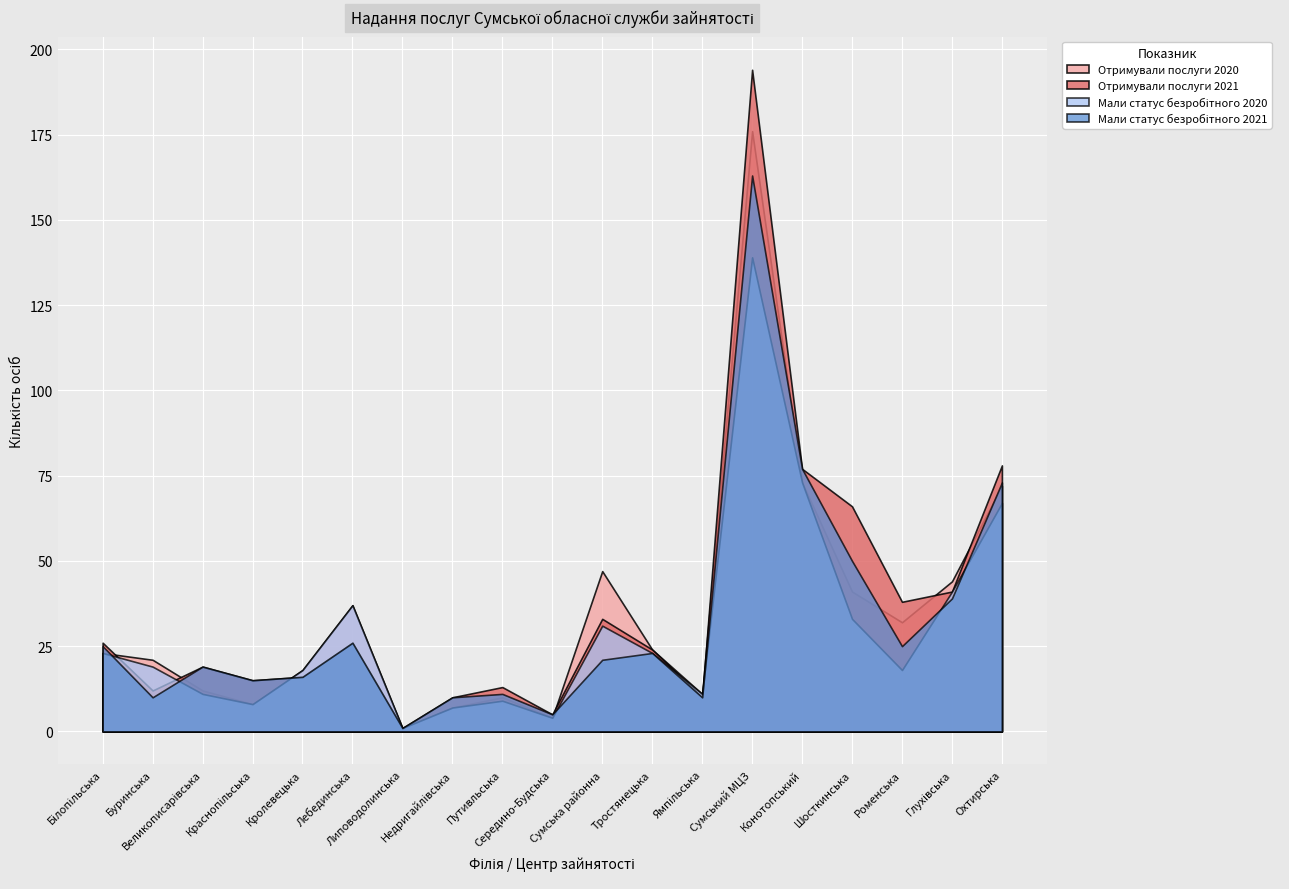

Which series has the largest range (max minus min)?

Отримували послуги 2021